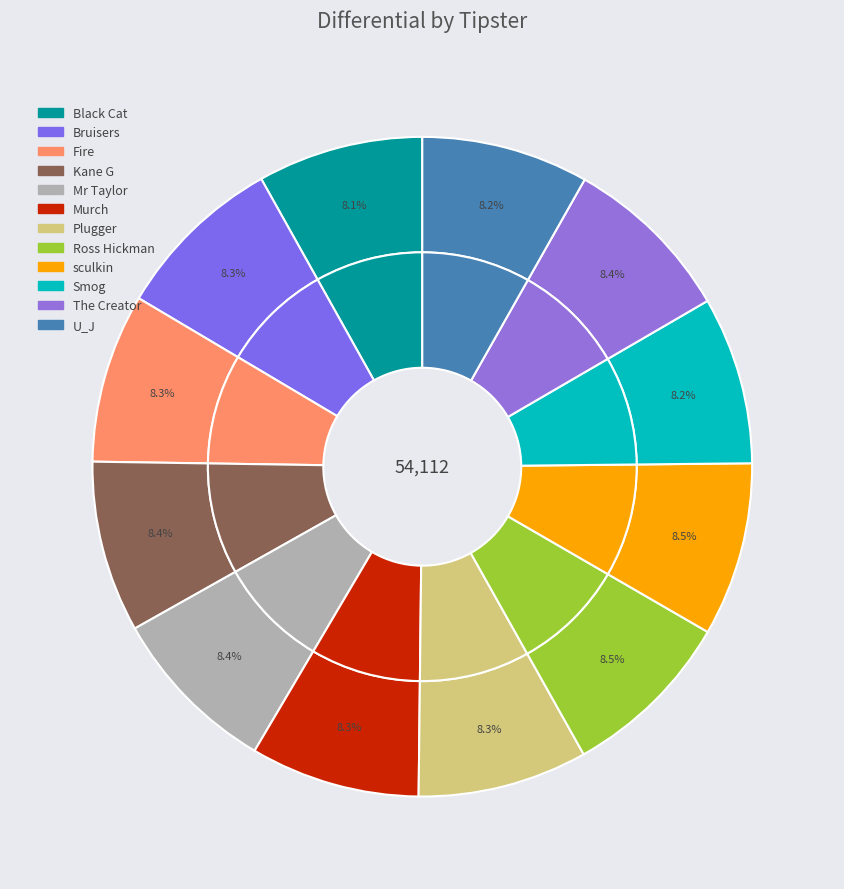

To the nearest percent, what is the average slice percentage?

8%